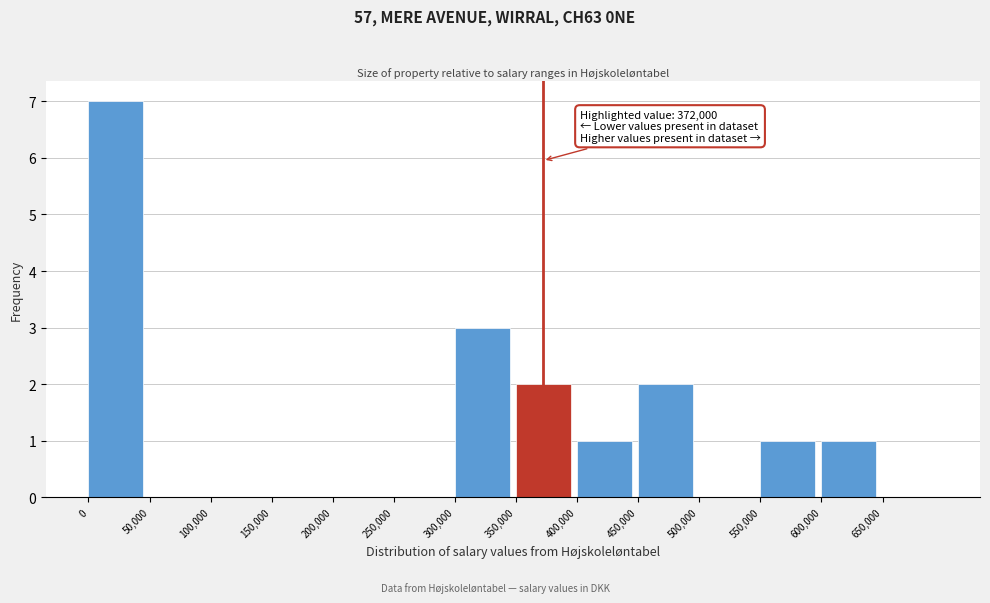

Over which range of the x-axis is the bar tallest?

0 to 50000